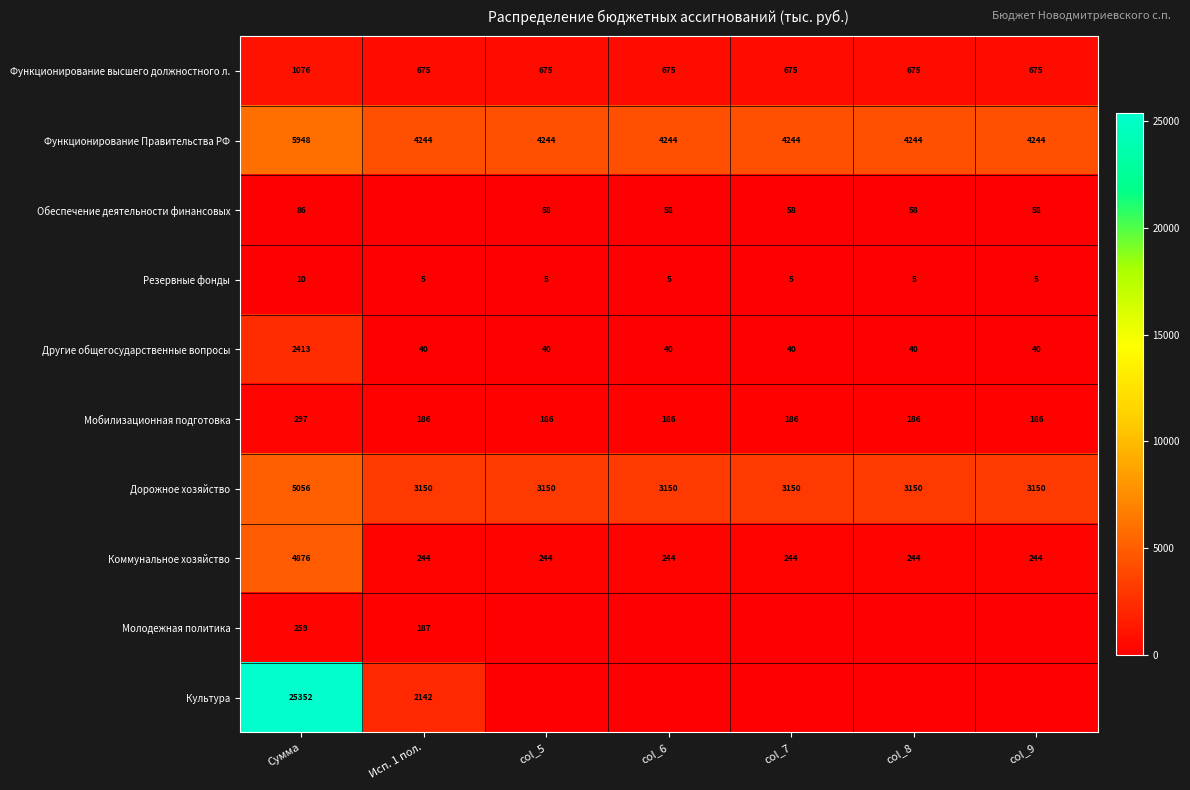

The Другие общегосударственные вопросы series shows 40 at col_8. True or false?

True